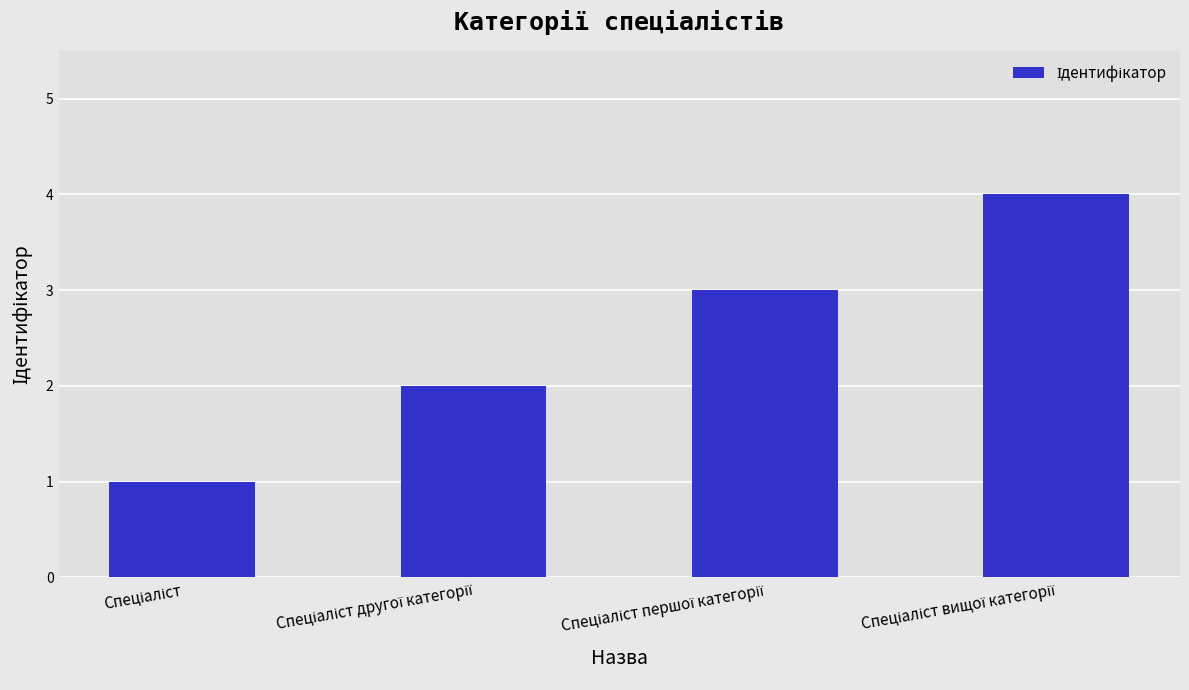

What is the sum of all values?

10